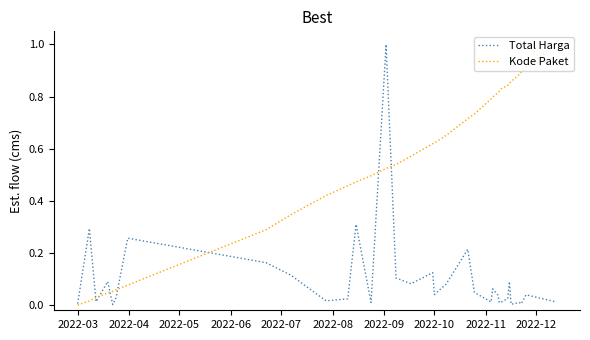

List the series in order of their overall mean, highest first.

Kode Paket, Total Harga